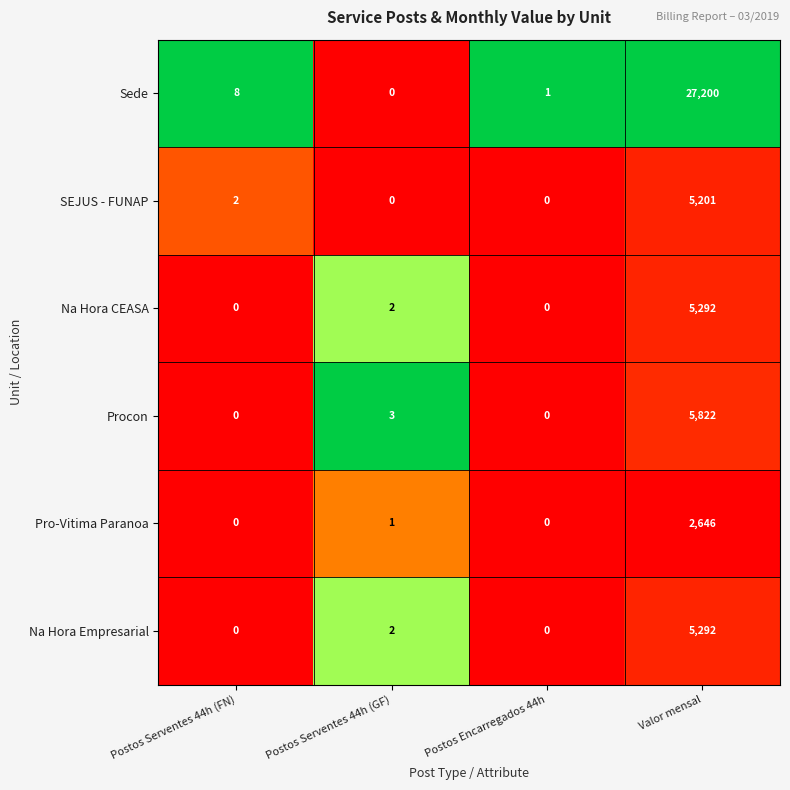

Which series has the largest range (max minus min)?

Sede